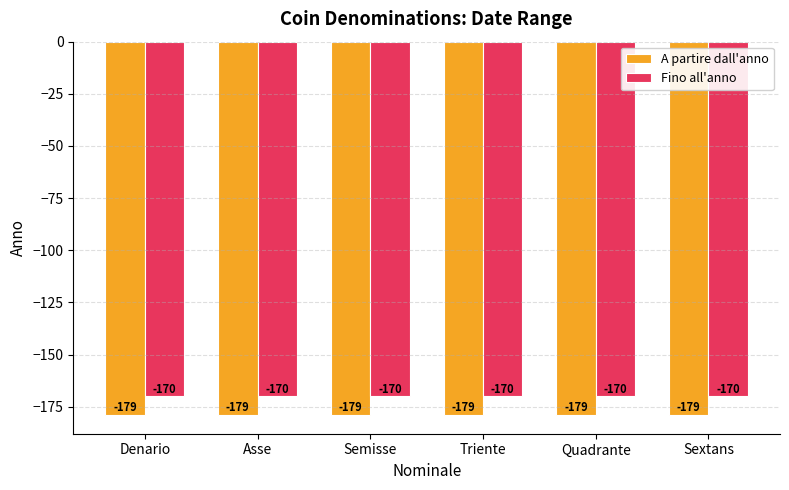

The value of A partire dall'anno at Denario is -69. True or false?

False